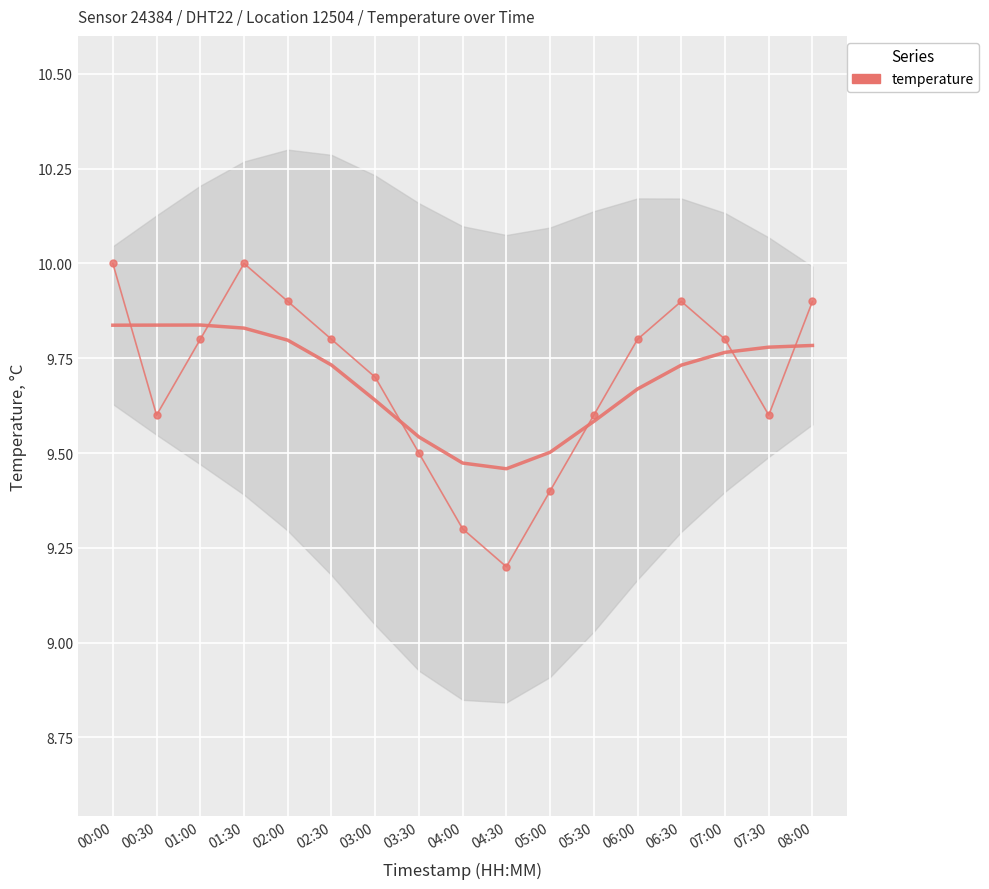

What is the value of the 2nd point from the left?

9.6